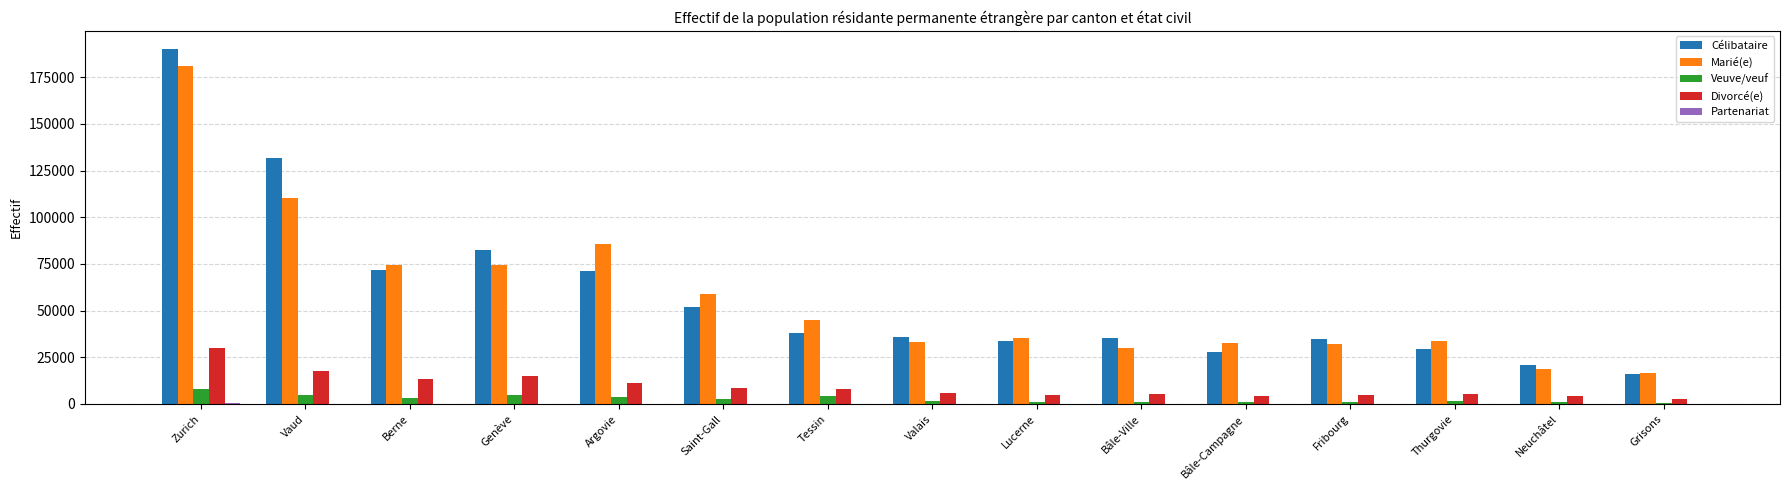

How many groups of bars are there?

15